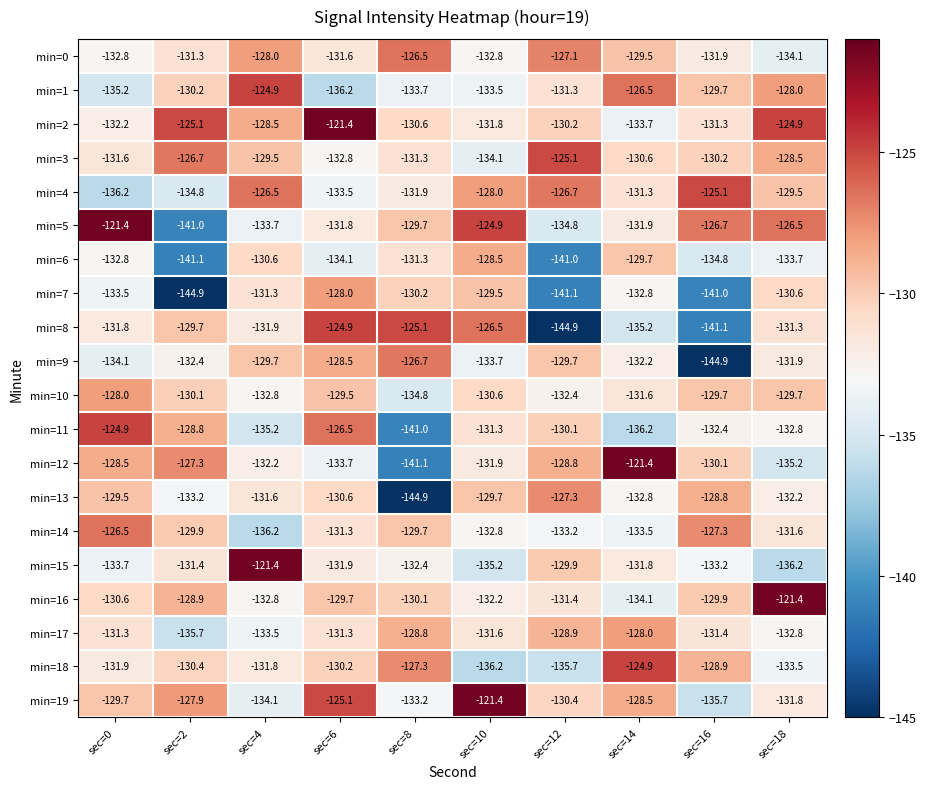

List the labels in order of min=11 value, largest first.

sec=0, sec=6, sec=2, sec=12, sec=10, sec=16, sec=18, sec=4, sec=14, sec=8